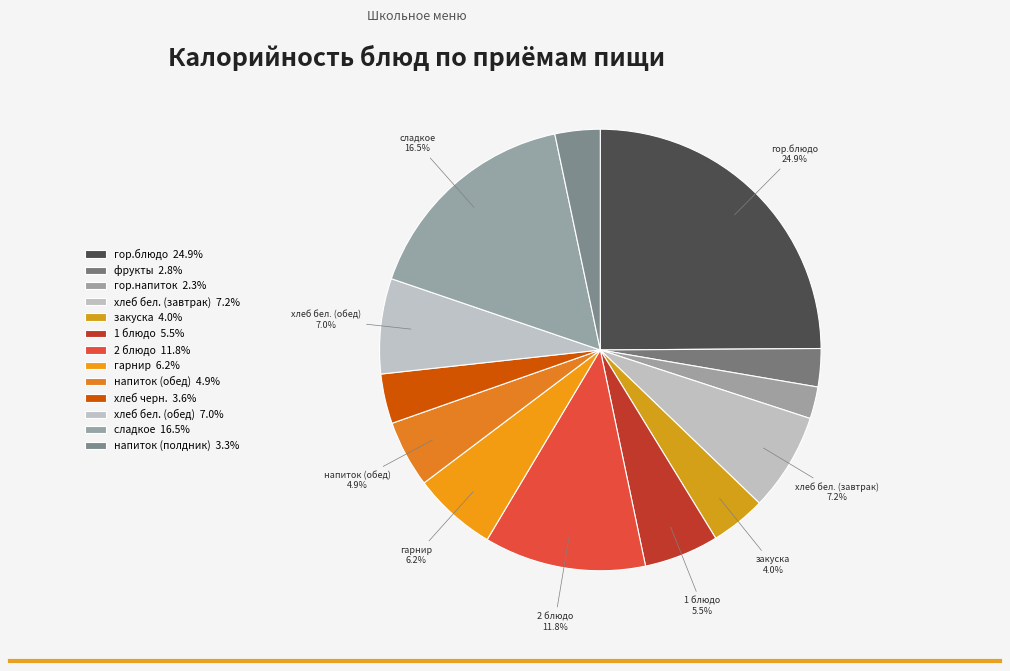

How many slices are in this pie chart?

13